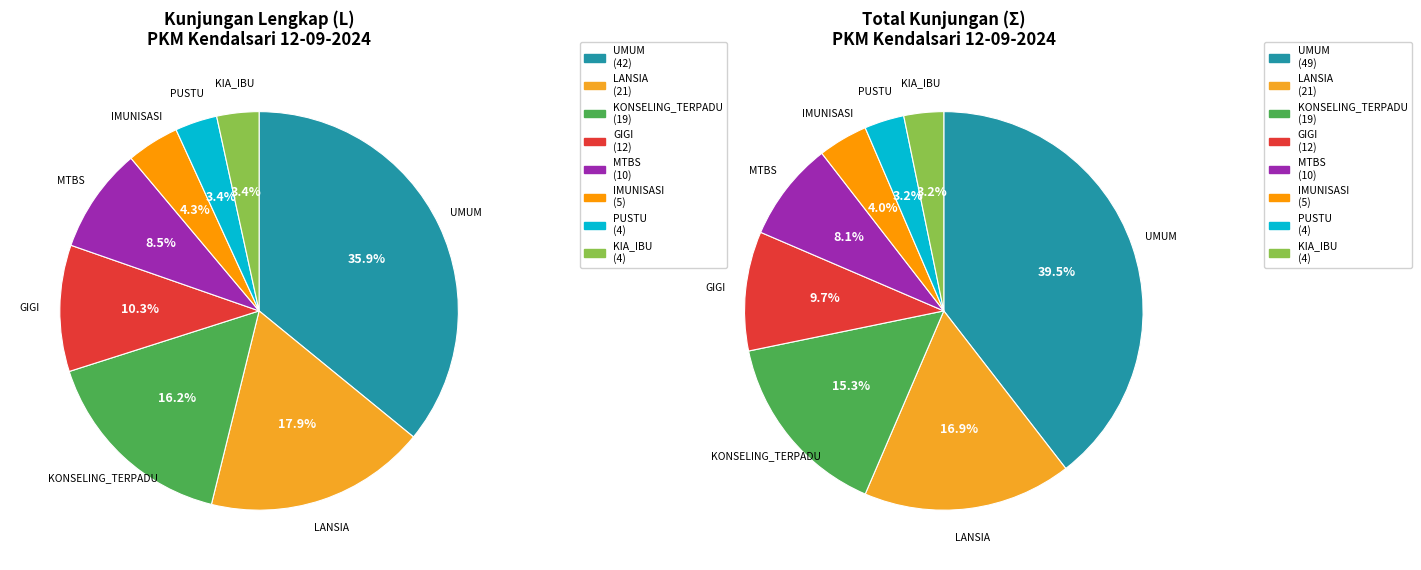

What is the ratio of the value at PUSTU to the value at KONSELING_TERPADU?

0.2